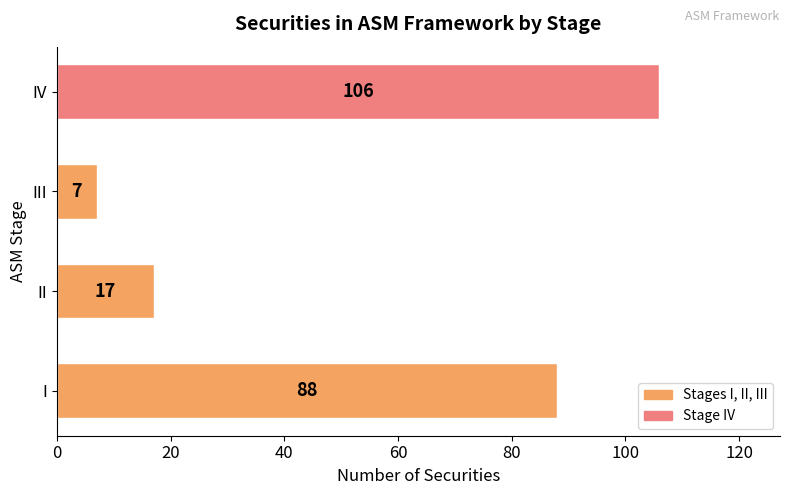

The chart shows a value of 106 at IV. True or false?

True